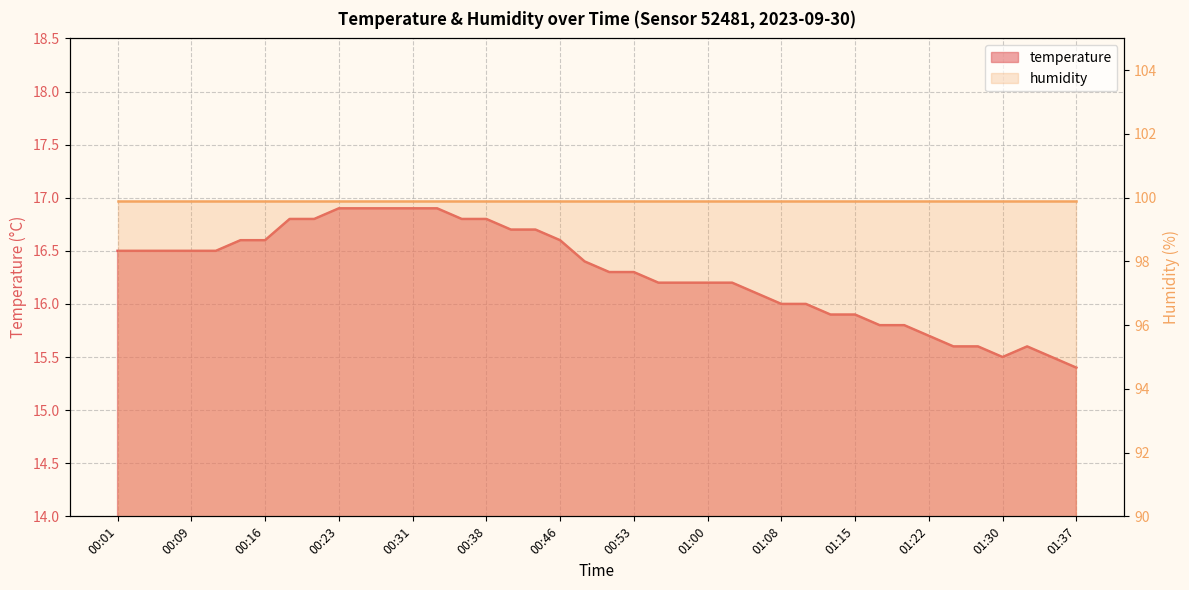

List the labels in order of value, largest first.

00:23, 00:26, 00:28, 00:31, 00:33, 00:18, 00:21, 00:35, 00:38, 00:40, 00:43, 00:14, 00:16, 00:46, 00:01, 00:04, 00:06, 00:09, 00:11, 00:48, 00:51, 00:53, 00:56, 00:58, 01:00, 01:03, 01:05, 01:08, 01:10, 01:13, 01:15, 01:18, 01:20, 01:22, 01:25, 01:27, 01:32, 01:30, 01:35, 01:37